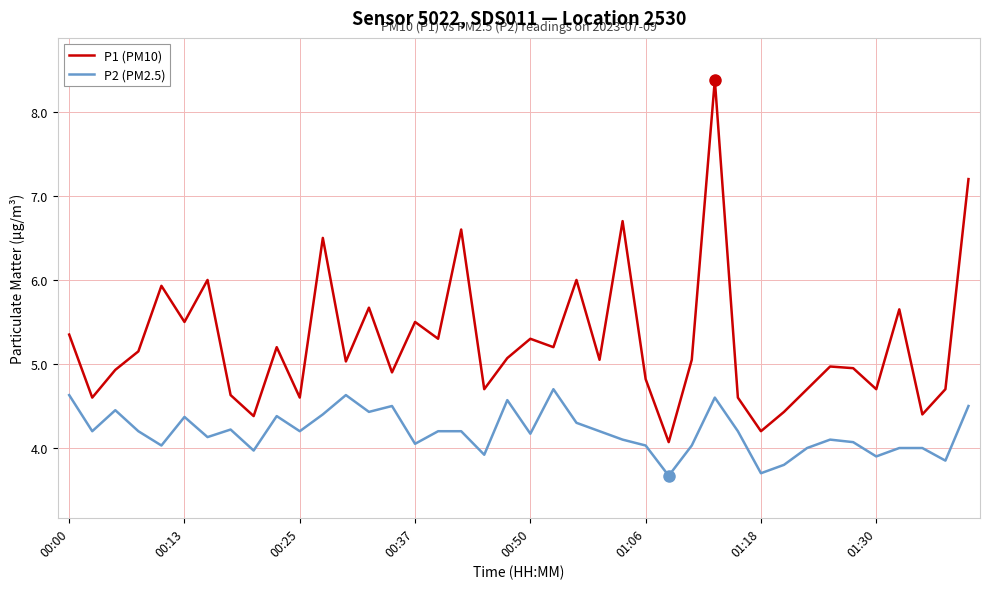

Which series has the widest spread of values?

P1 (PM10)